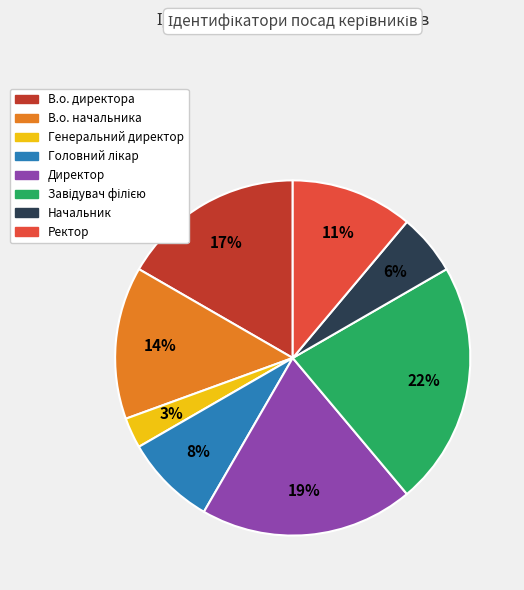

To the nearest percent, what is the difference between the largest and smallest slice percentages?

19%